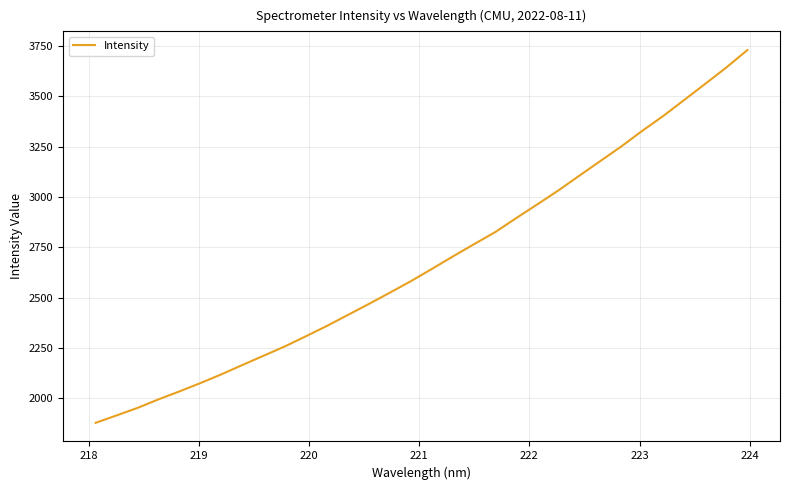

What is the sum of all values?

85784.1